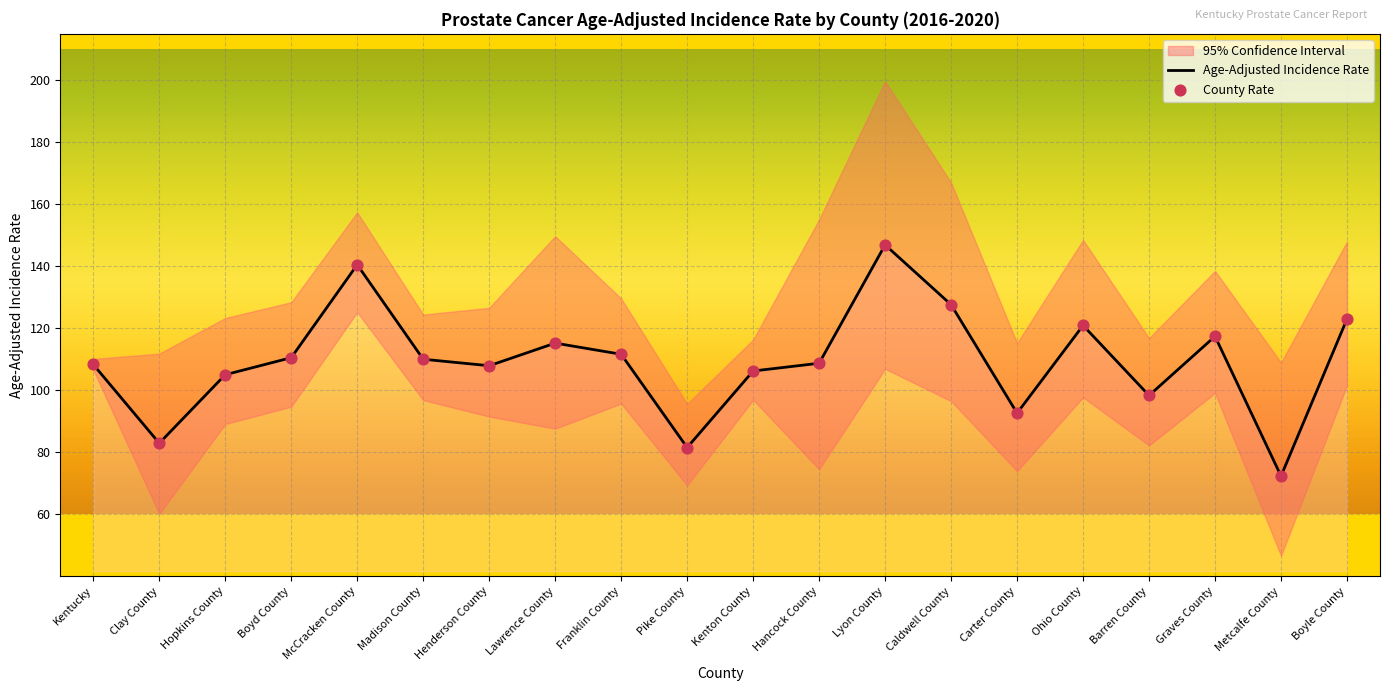

Is the value of Age-Adjusted Incidence Rate at Ohio County greater than the value of County Rate at Henderson County?

Yes